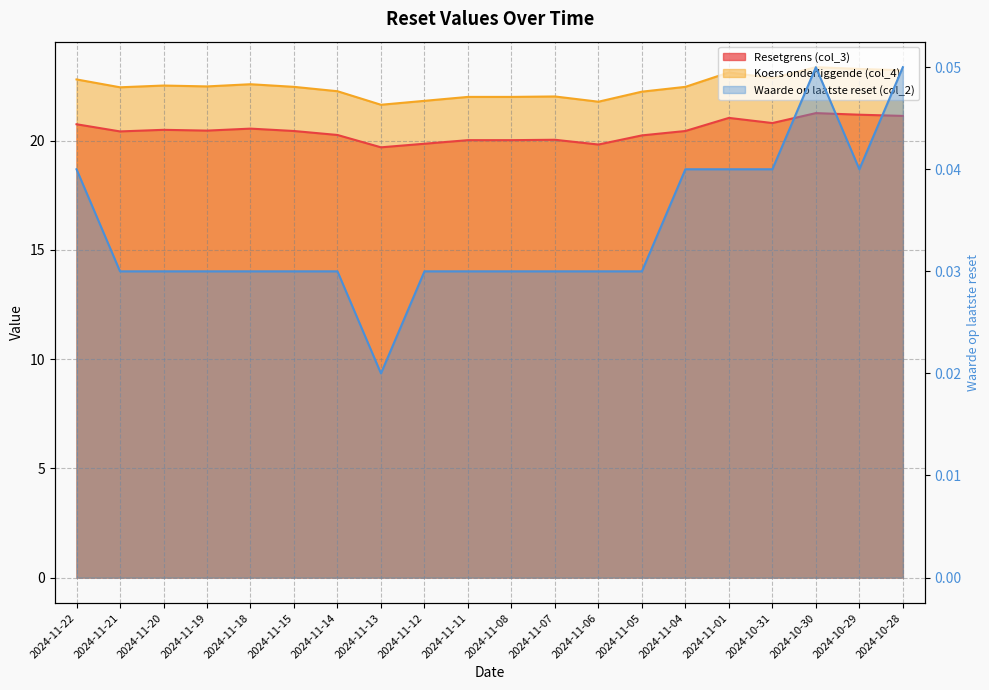

Reading left to right, transcribe all the data shown in this chart.

Resetgrens (col_3): 2024-11-22=20.7	2024-11-21=20.4	2024-11-20=20.5	2024-11-19=20.5	2024-11-18=20.5	2024-11-15=20.4	2024-11-14=20.3	2024-11-13=19.7	2024-11-12=19.9	2024-11-11=20.0	2024-11-08=20.0	2024-11-07=20.0	2024-11-06=19.8	2024-11-05=20.2	2024-11-04=20.4	2024-11-01=21.0	2024-10-31=20.8	2024-10-30=21.3	2024-10-29=21.2	2024-10-28=21.1
Koers onderliggende (col_4): 2024-11-22=22.8	2024-11-21=22.4	2024-11-20=22.5	2024-11-19=22.5	2024-11-18=22.6	2024-11-15=22.5	2024-11-14=22.3	2024-11-13=21.6	2024-11-12=21.8	2024-11-11=22.0	2024-11-08=22.0	2024-11-07=22.0	2024-11-06=21.8	2024-11-05=22.2	2024-11-04=22.5	2024-11-01=23.1	2024-10-31=22.9	2024-10-30=23.4	2024-10-29=23.3	2024-10-28=23.2
Waarde op laatste reset (col_2): 2024-11-22=0.0	2024-11-21=0.0	2024-11-20=0.0	2024-11-19=0.0	2024-11-18=0.0	2024-11-15=0.0	2024-11-14=0.0	2024-11-13=0.0	2024-11-12=0.0	2024-11-11=0.0	2024-11-08=0.0	2024-11-07=0.0	2024-11-06=0.0	2024-11-05=0.0	2024-11-04=0.0	2024-11-01=0.0	2024-10-31=0.0	2024-10-30=0.1	2024-10-29=0.0	2024-10-28=0.1